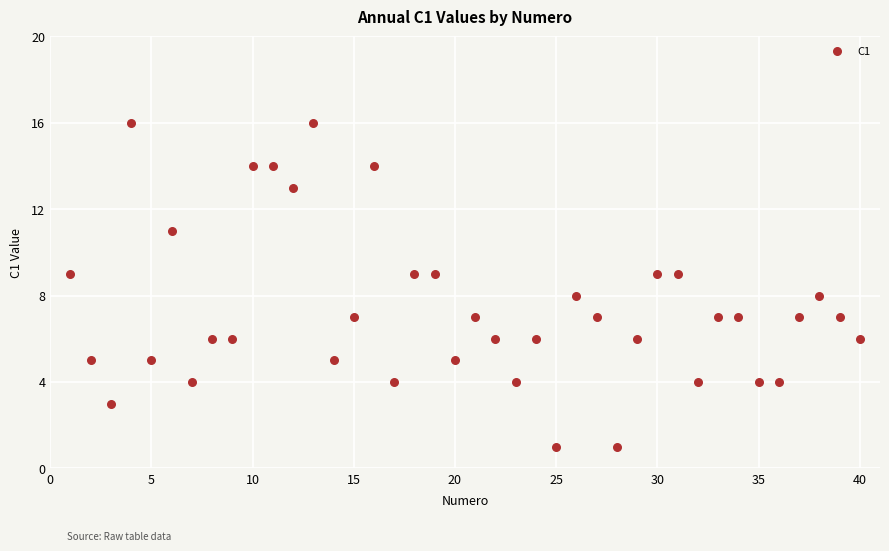

What is the range of Y values (max minus min)?

15